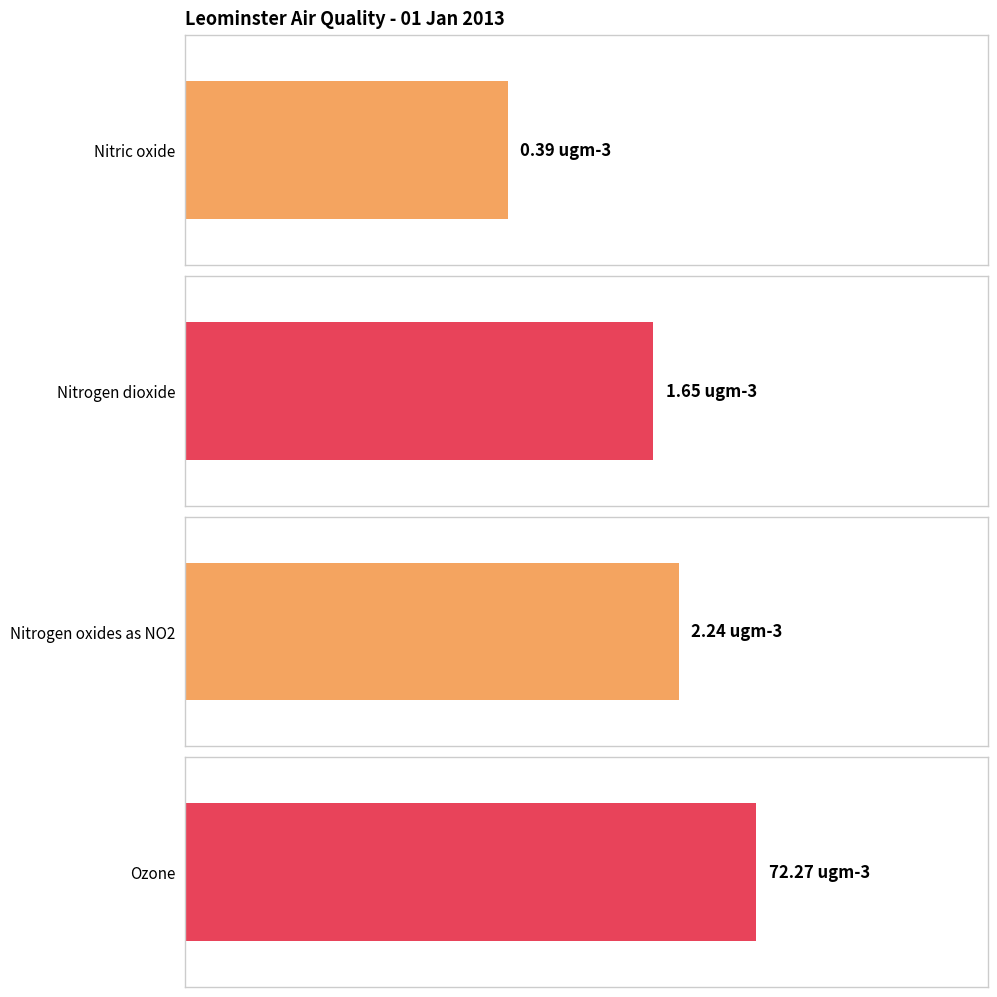

The value of Nitrogen oxides as NO2 at 09:00 is 0.7. True or false?

False